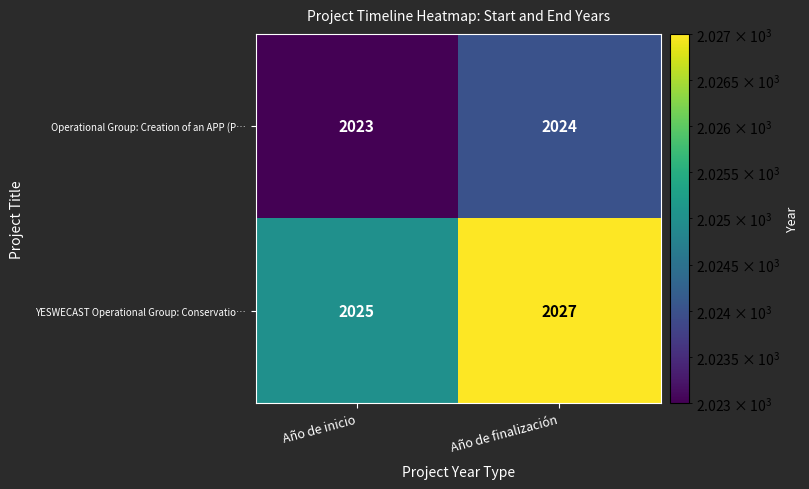

Which series changed the most between Año de inicio and Año de finalización?

YESWECAST Operational Group: Conservatio…